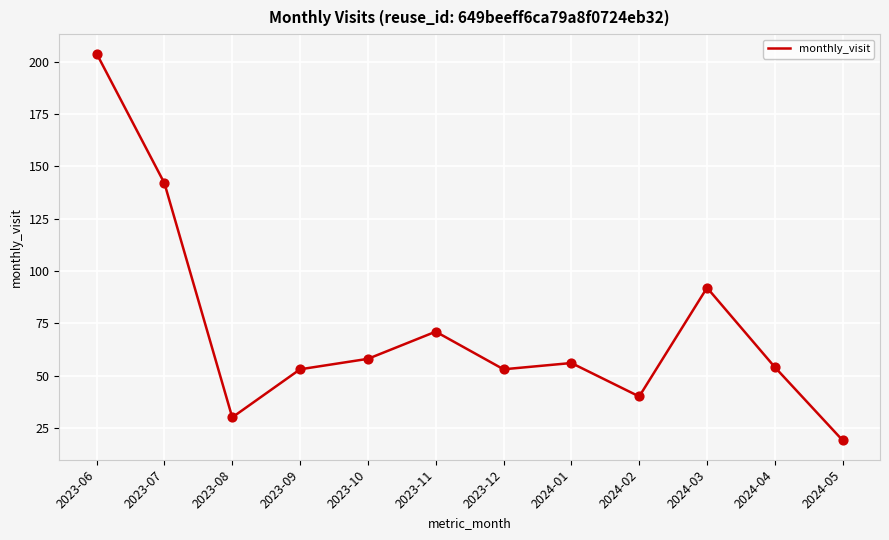

Between 2023-08 and 2024-04, which is larger?

2024-04